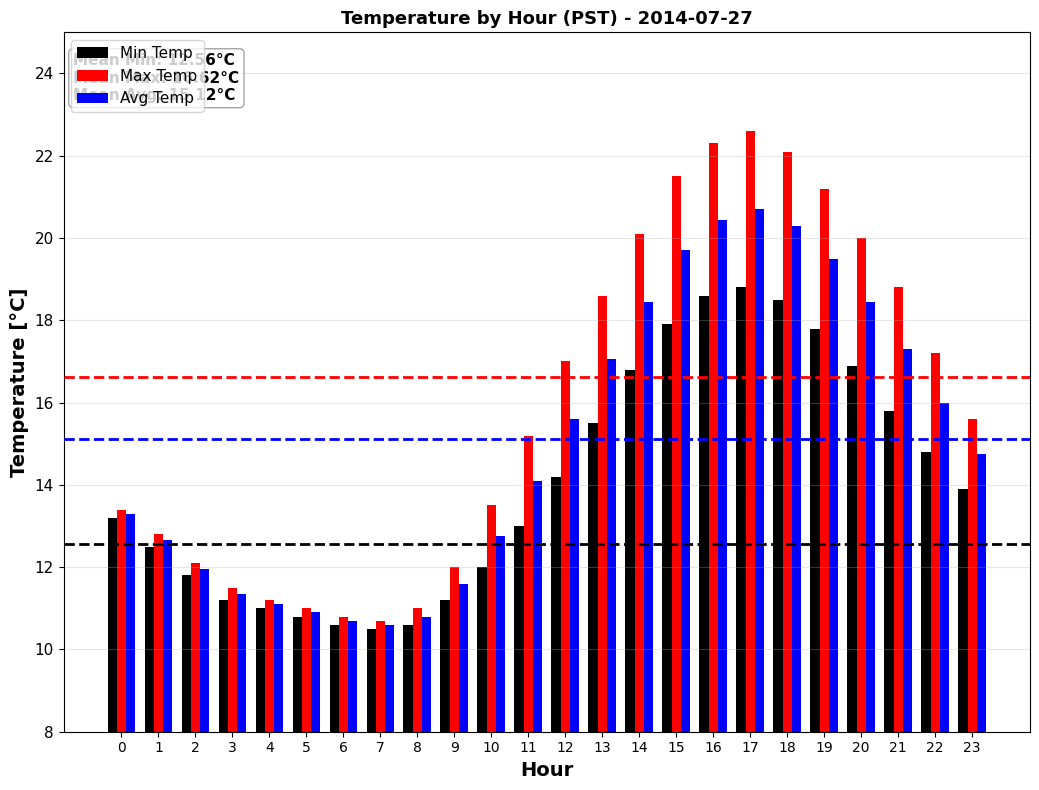

How many series are shown in this chart?

3